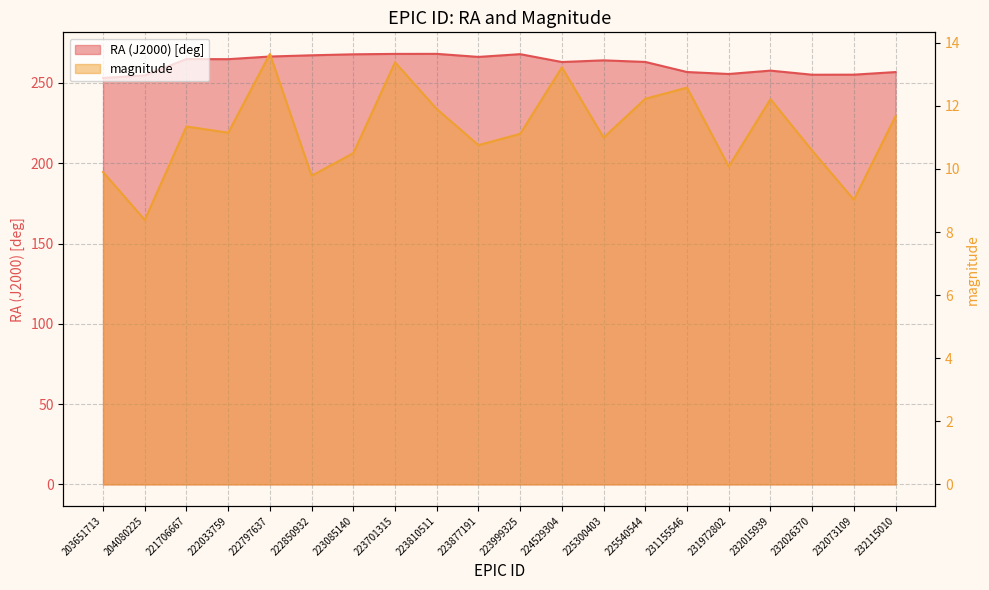

At which category does RA (J2000) [deg] reach its first local peak?

221706667